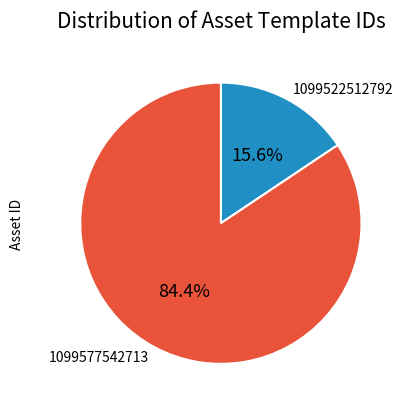

Which category has the smallest portion of the pie?

1099522512792